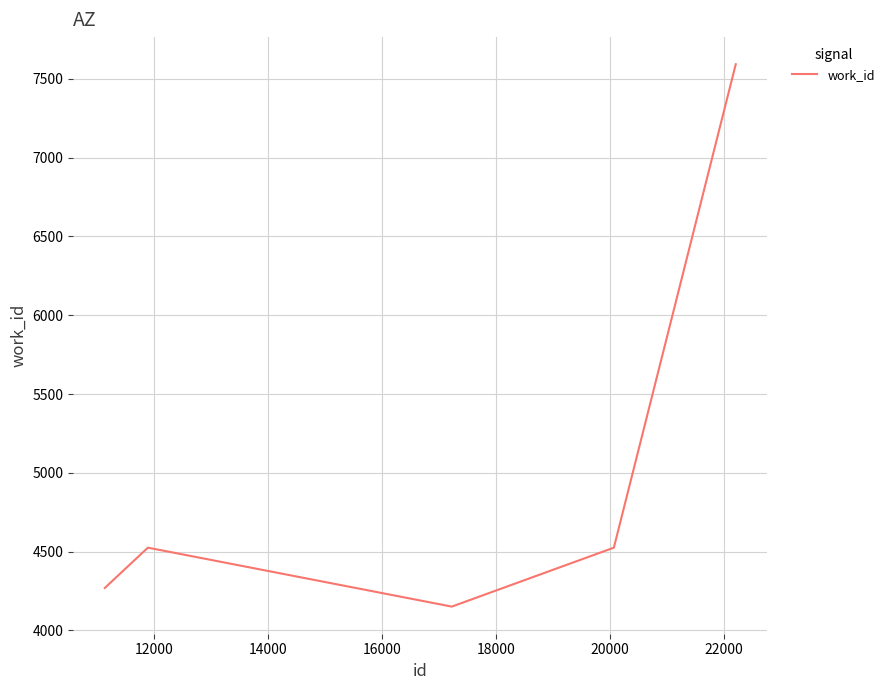

Count the number of categories in the chart.

6